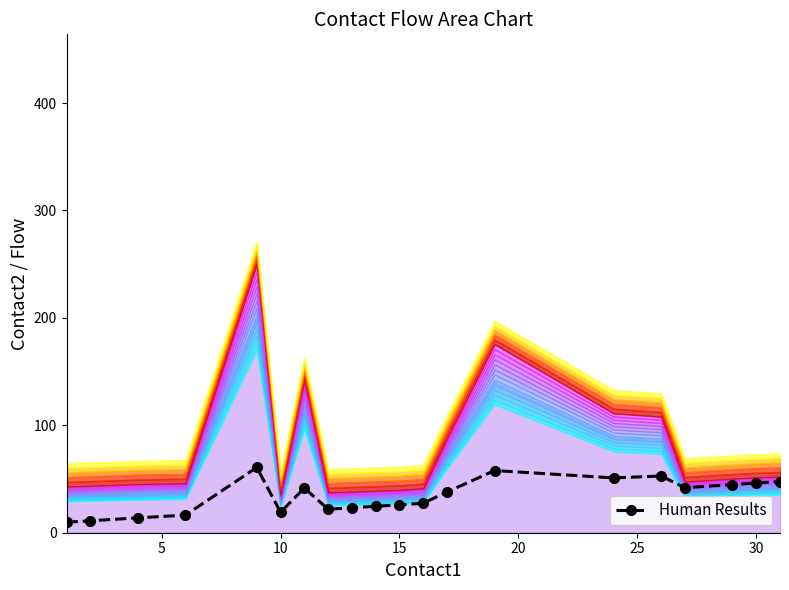

What is the difference between the second highest and second lowest values?

46.8